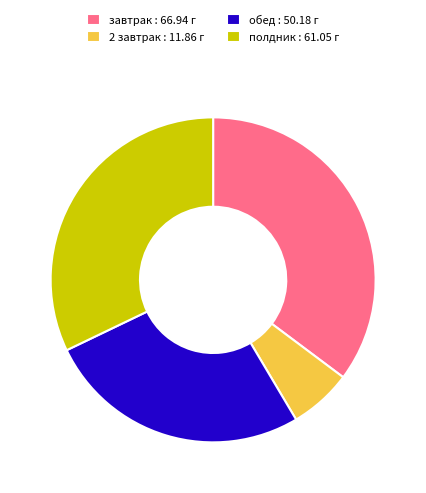

Rank the categories by value from highest to lowest.

завтрак, полдник, обед, 2 завтрак